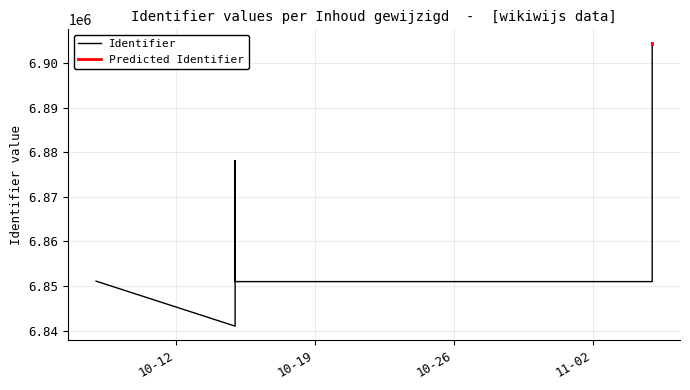

What is the sum of all values?

61799094